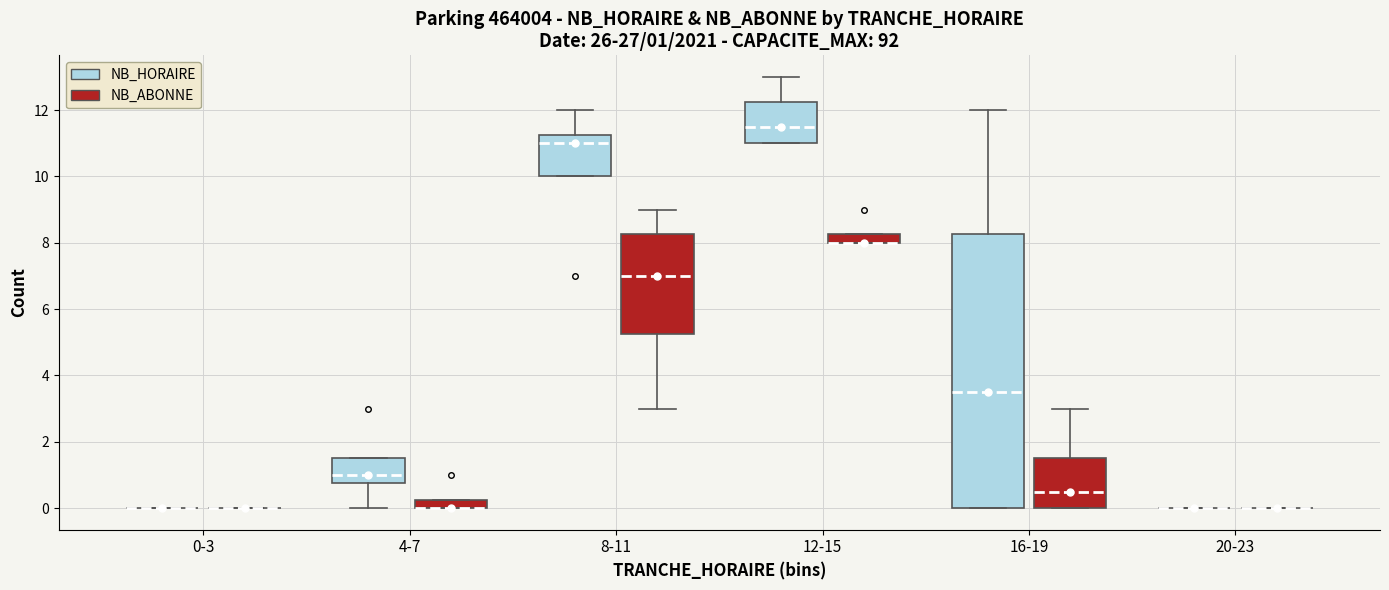

Comparing the boxes themselves (not the whiskers), which one is the tallest?

16-19 (NB_HORAIRE)